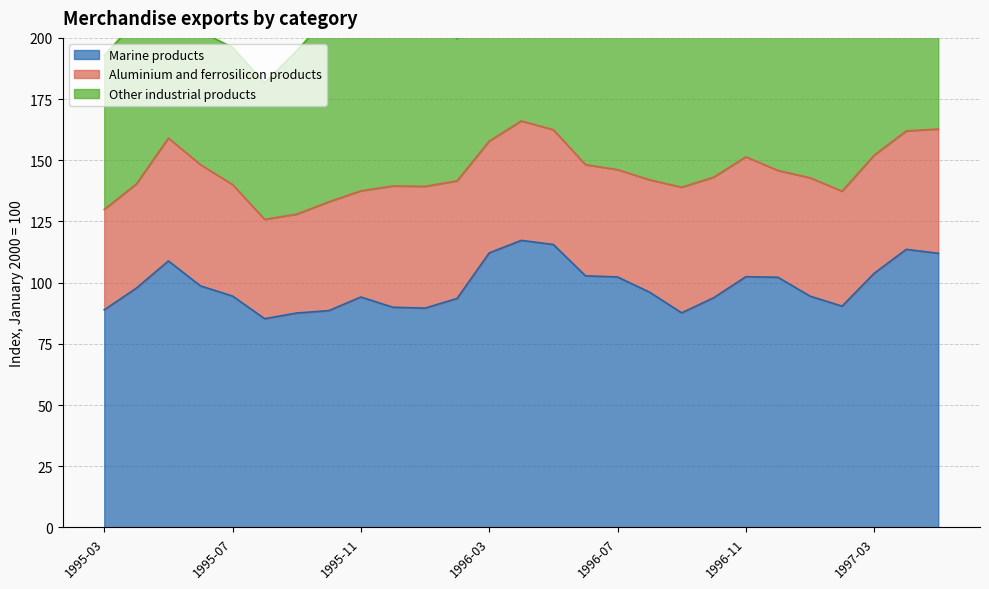

What value does the Marine products series have at 1996-10?

93.9